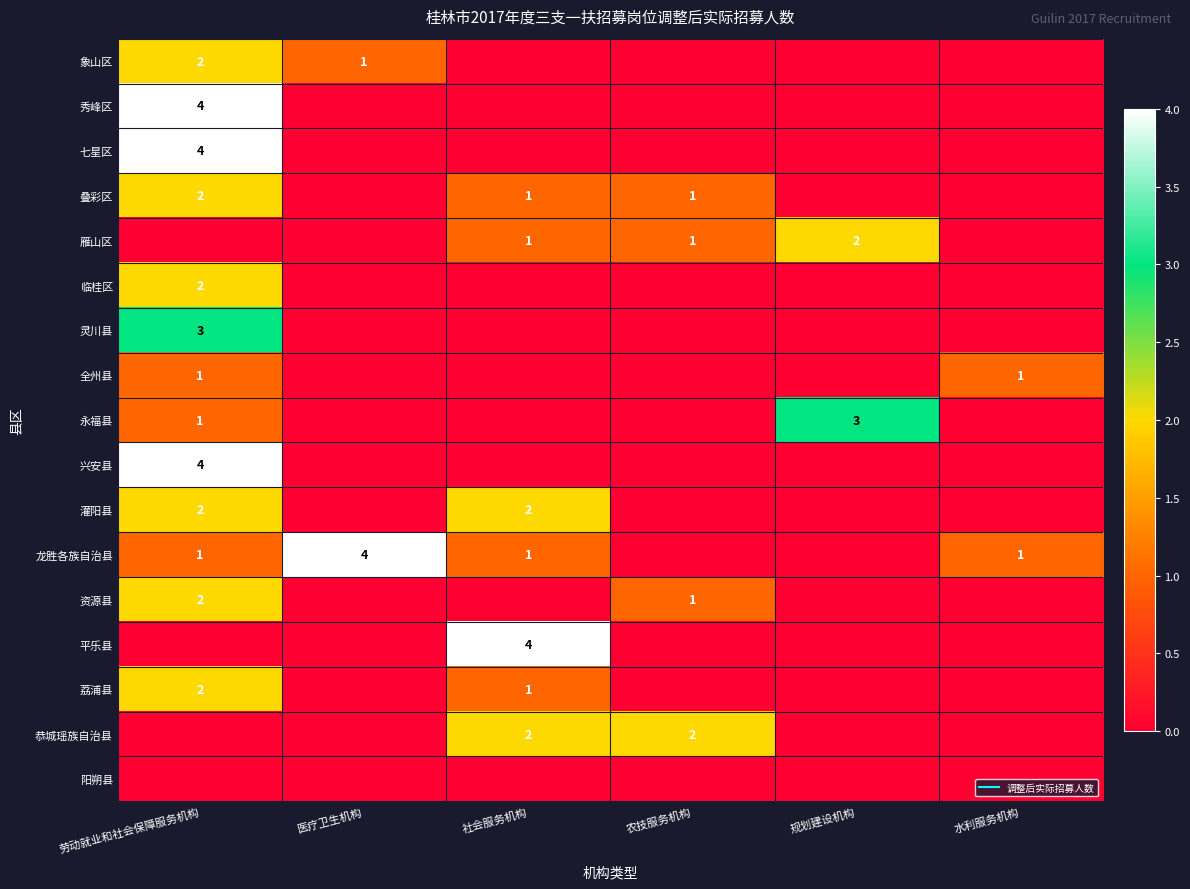

At which label is 龙胜各族自治县 closest to 2?

劳动就业和社会保障服务机构